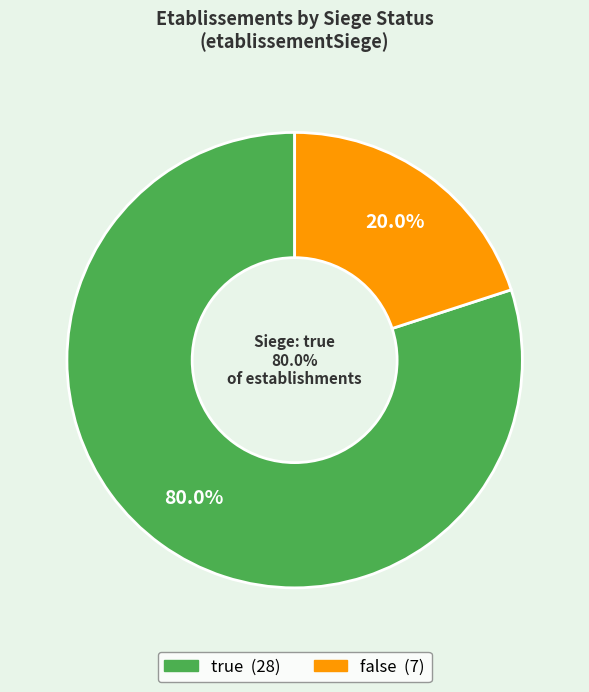

To the nearest percent, what is the average slice percentage?

50%